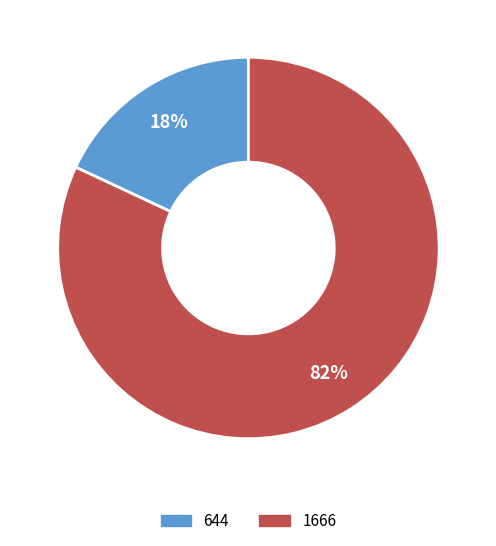

Is it true that 1666 is 82% of the pie?

True